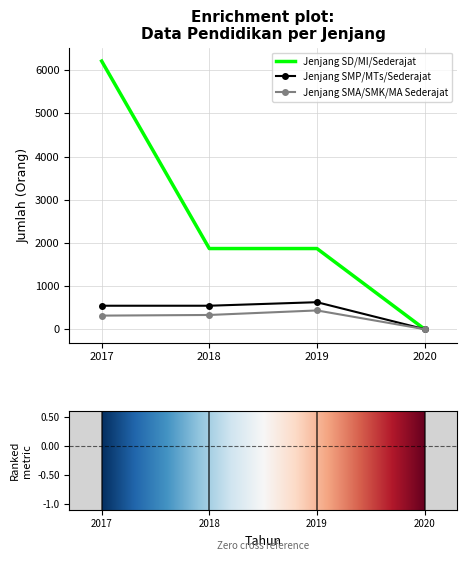

Is it true that Jenjang SD/MI/Sederajat equals 1868 at 2019?

True